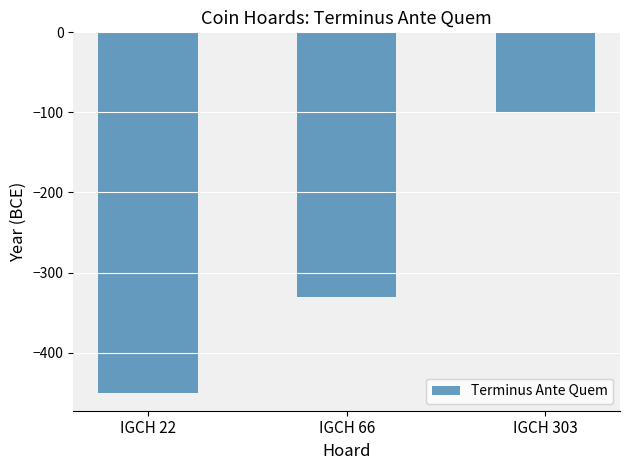

List the labels in order of value, largest first.

IGCH 303, IGCH 66, IGCH 22